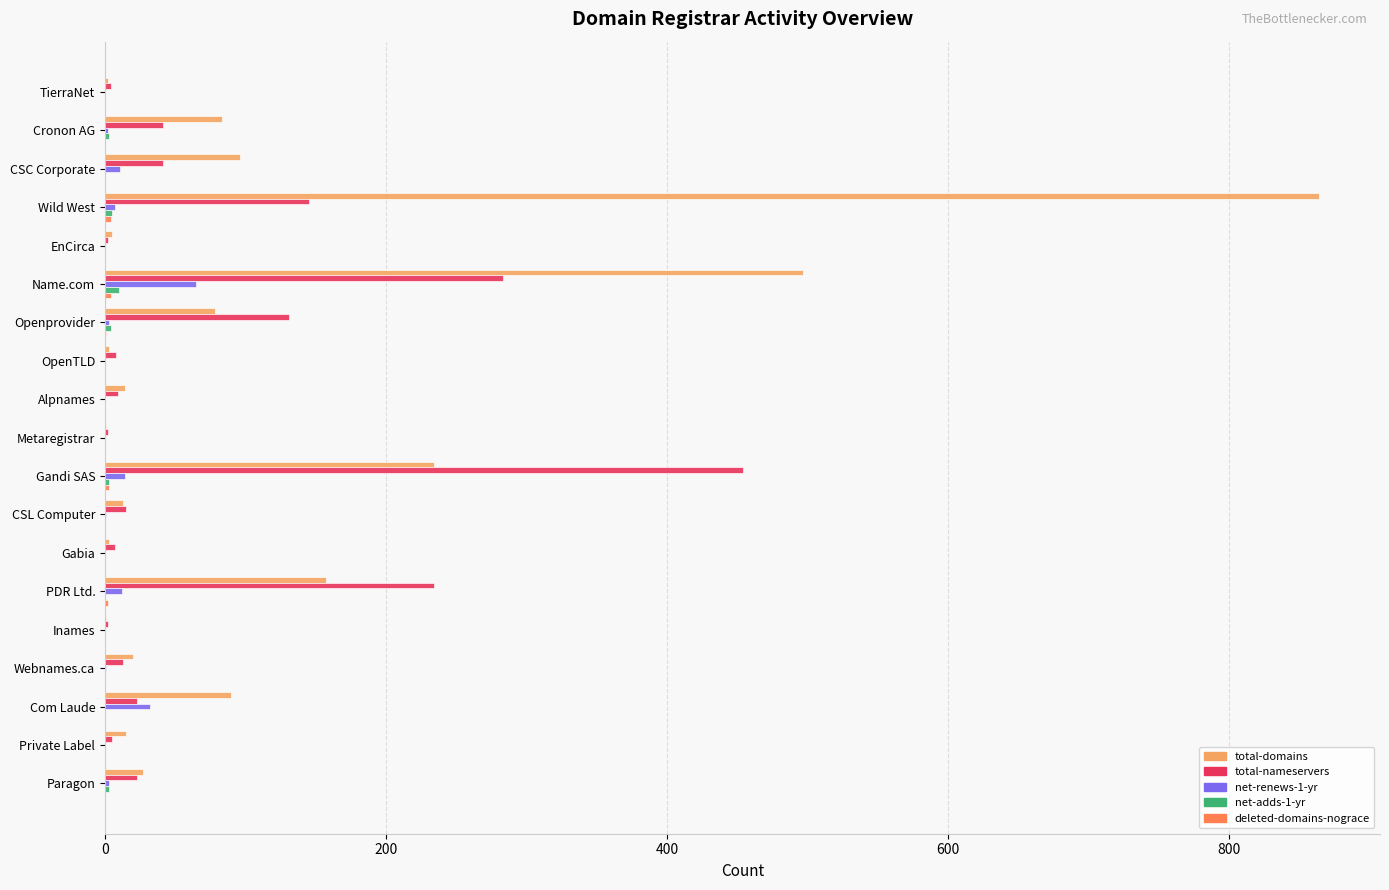

Which series has the largest range (max minus min)?

total-domains